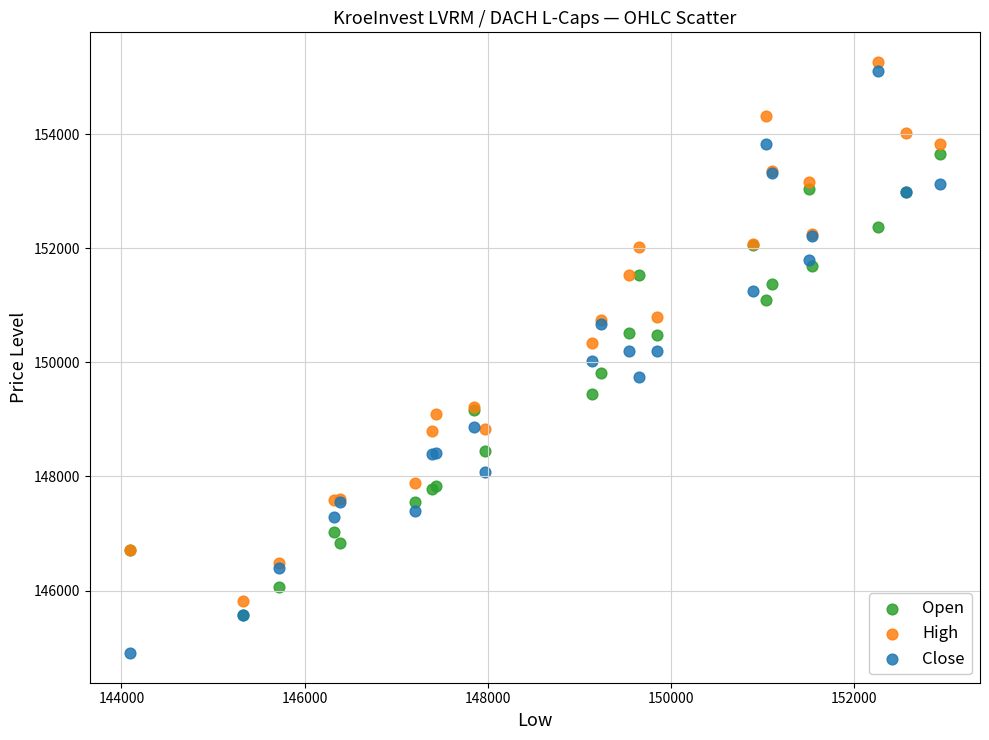

Which series contains the lowest Y value?

Close